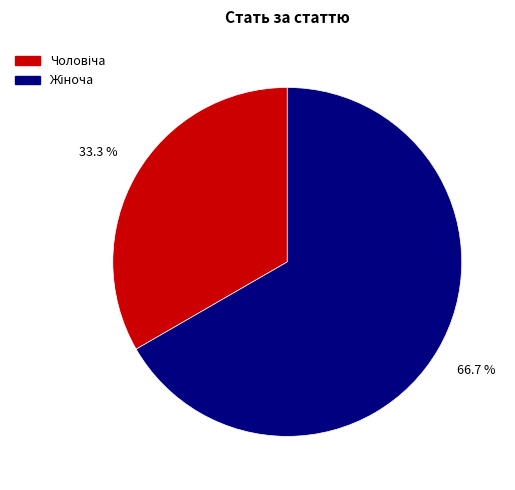

Does any single category account for the majority?

Yes